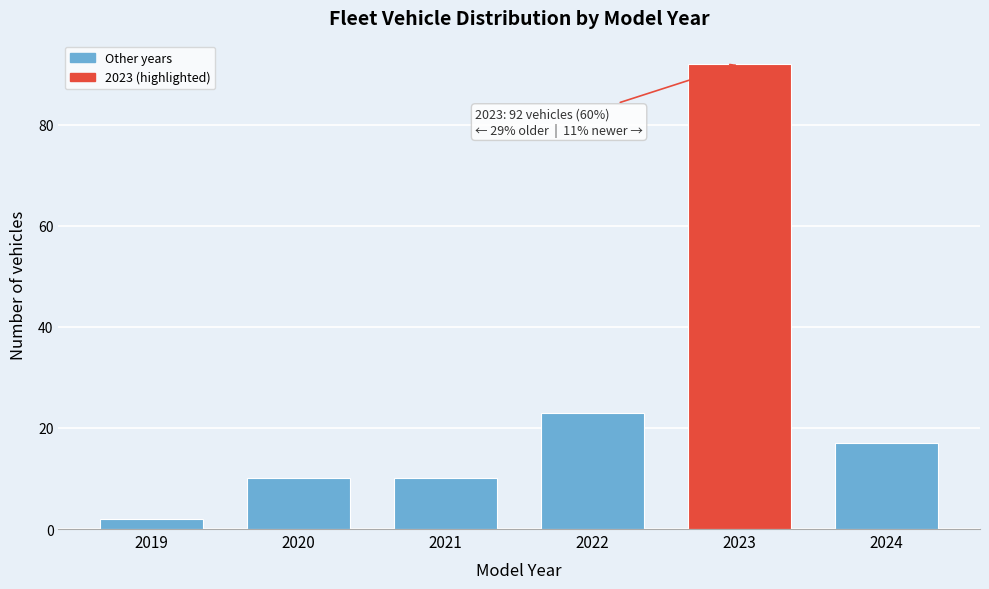

Reading left to right, list all the values displayed in this chart.

2	10	10	23	92	17